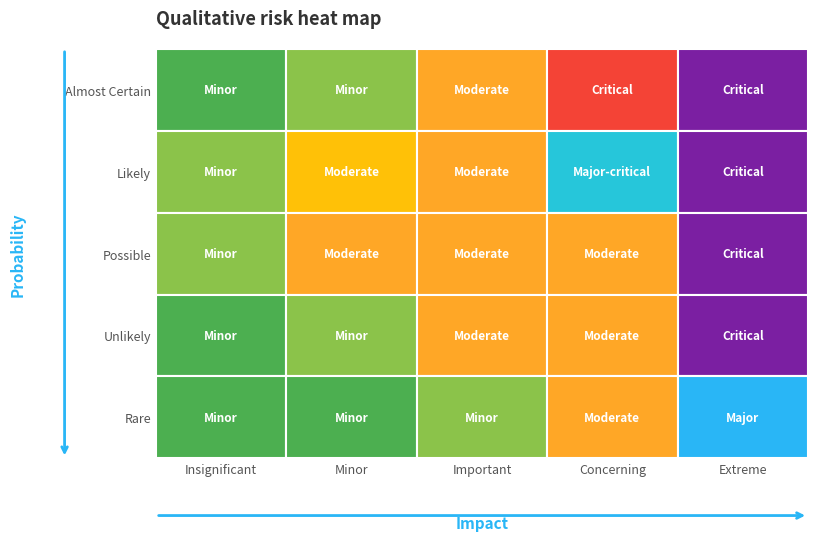

The value of 2476.5 at 0 is 954.2. True or false?

False